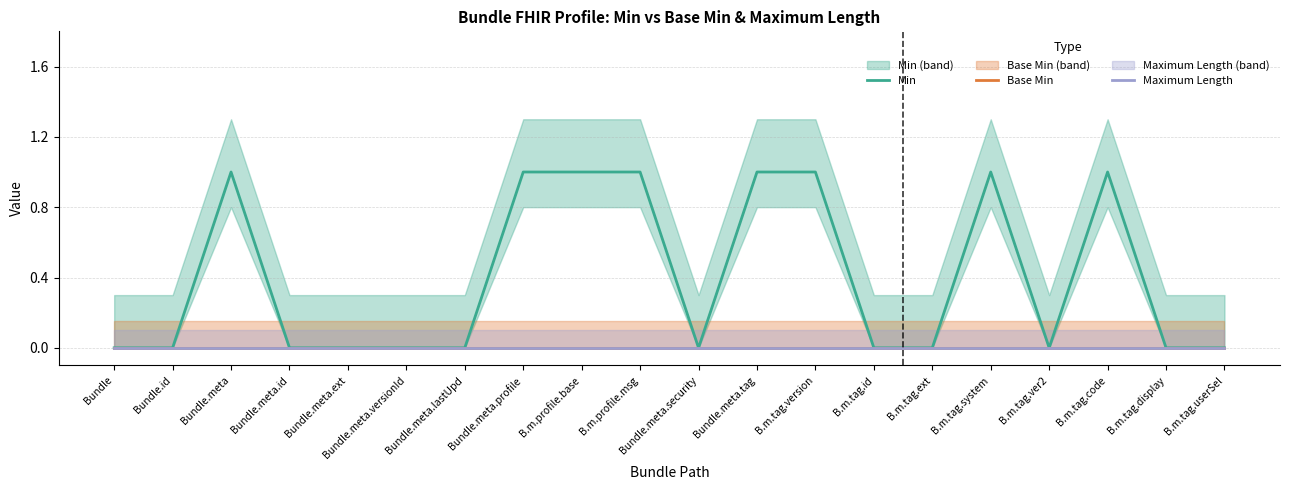

Does the chart display data point markers on the line(s)?

No